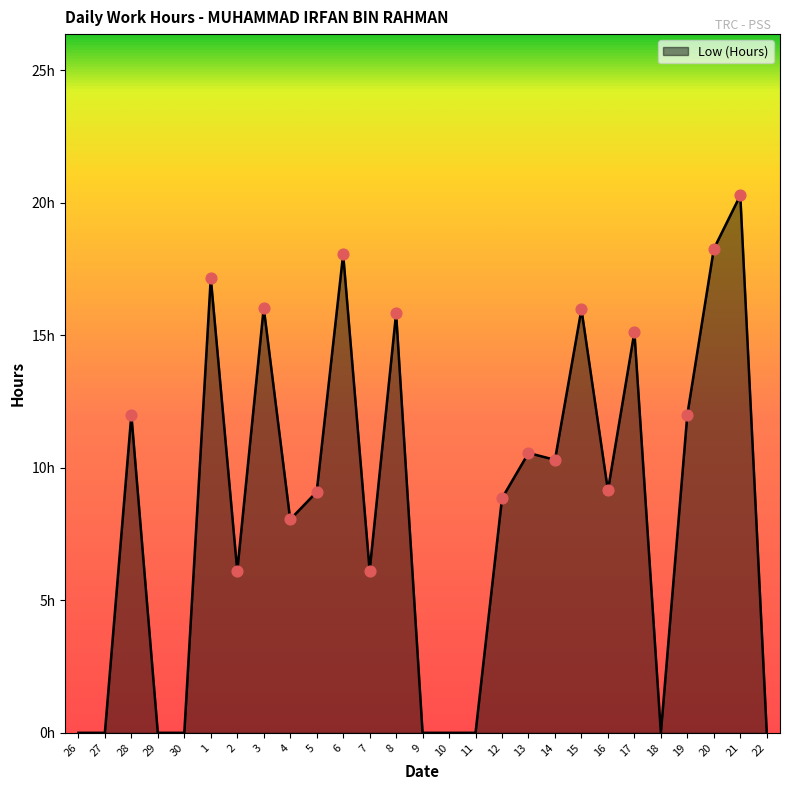

What is the change in value from 1 to 12?

-8.3